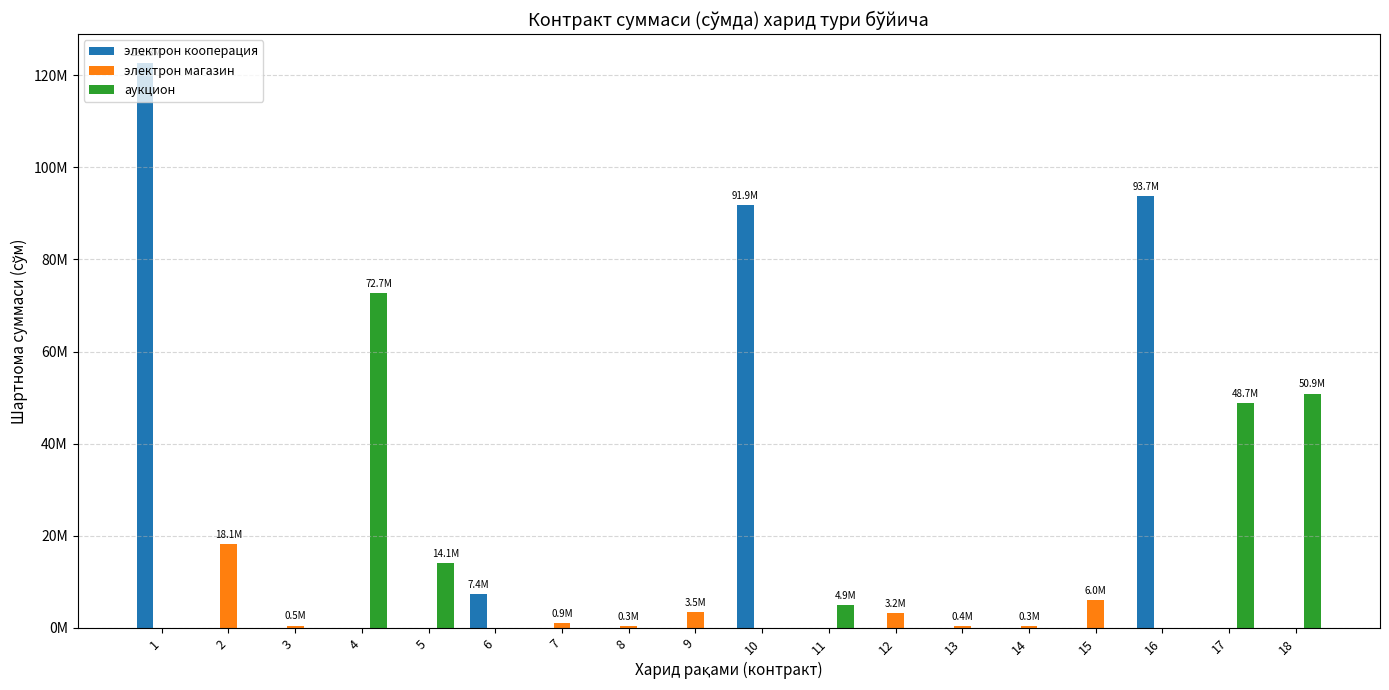

Which category has the highest value in the электрон магазин series?

2